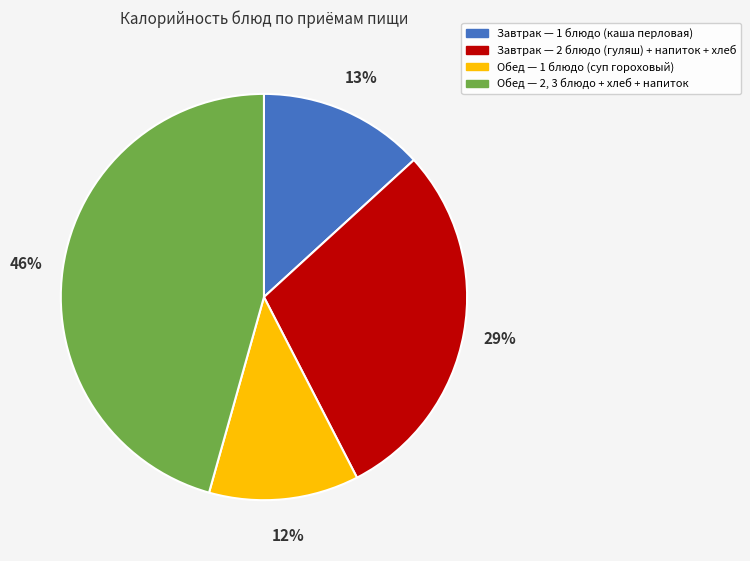

Is there any slice that represents more than half of the pie?

No